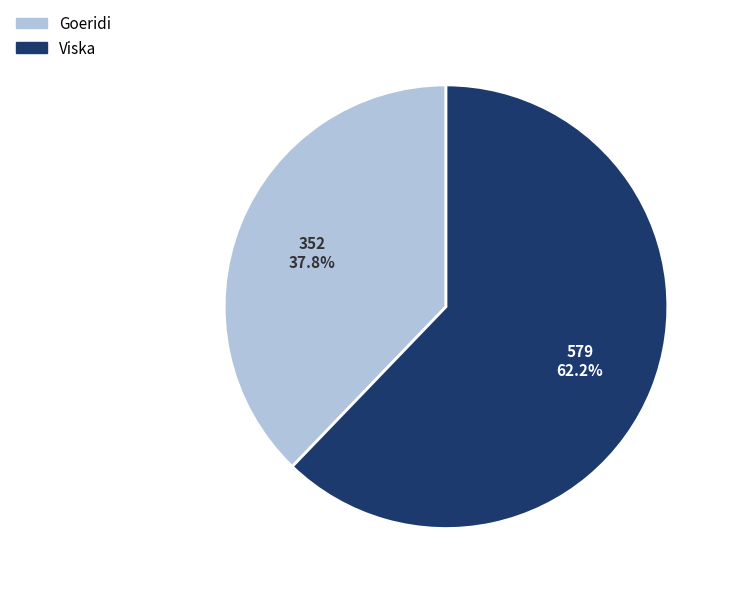

Combined, what portion of the pie is Viska and Goeridi?

100.0%